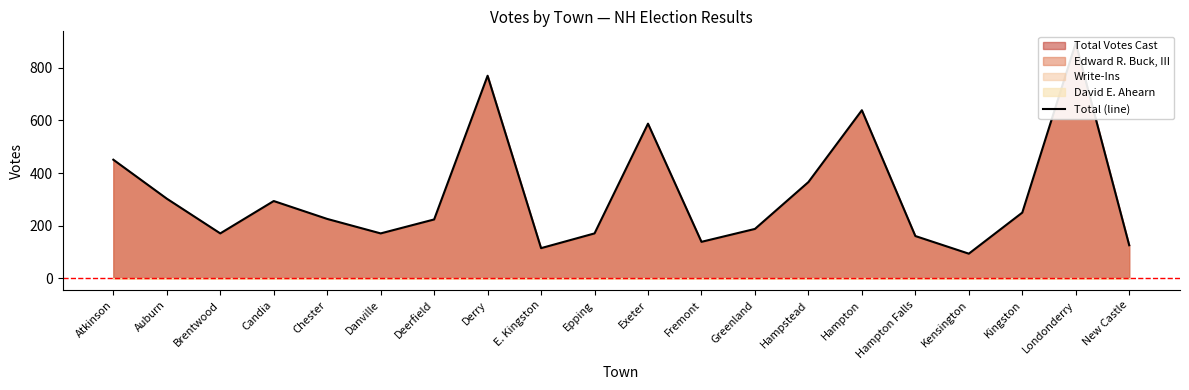

Between Derry and New Castle, which is larger?

Derry